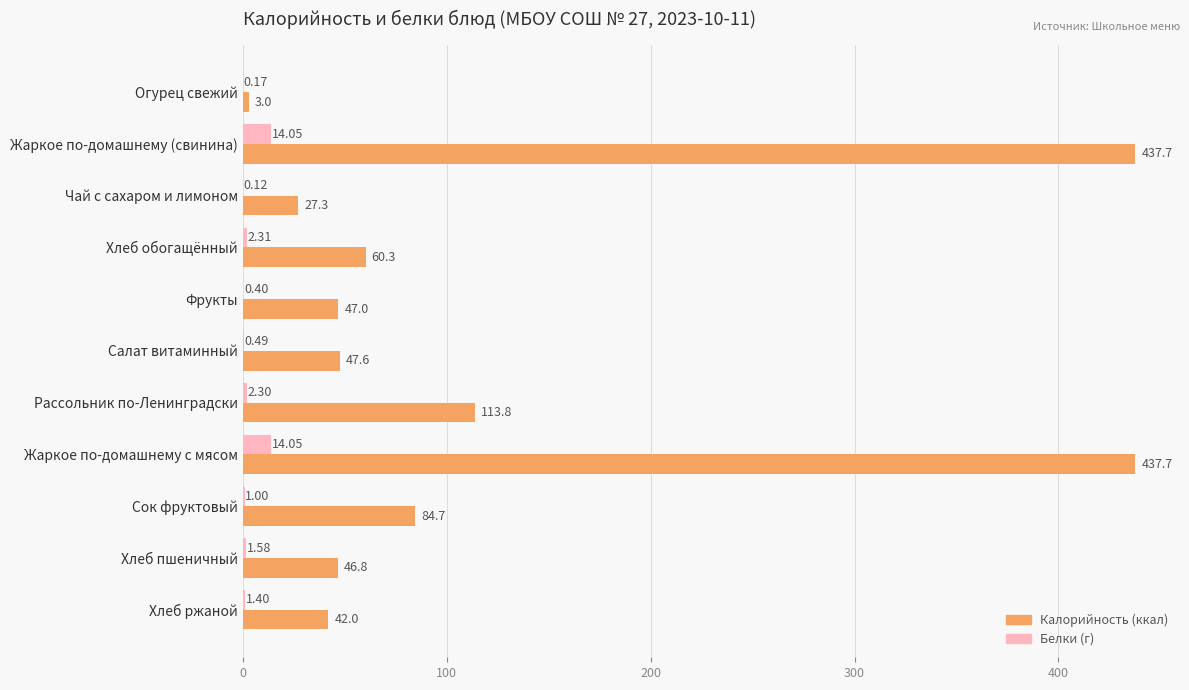

What is the total value across all series at Хлеб ржаной?

43.4